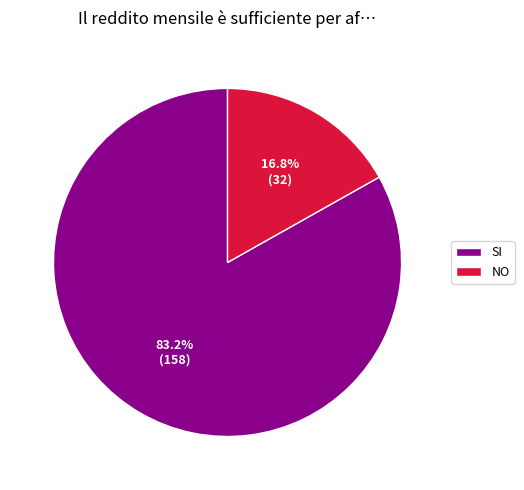

The SI slice represents 94% of the pie. True or false?

False